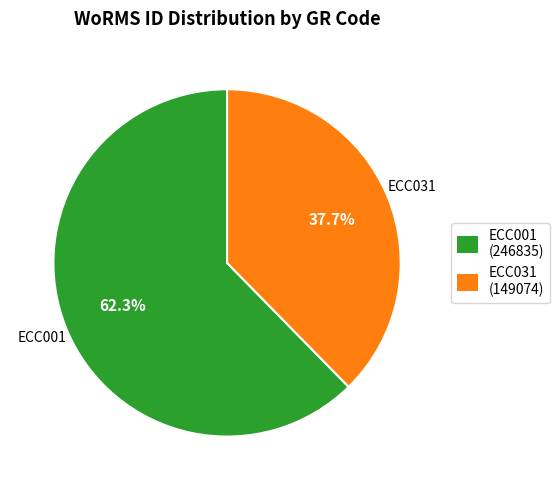

What percentage do ECC031 and ECC001 together represent?

100.0%